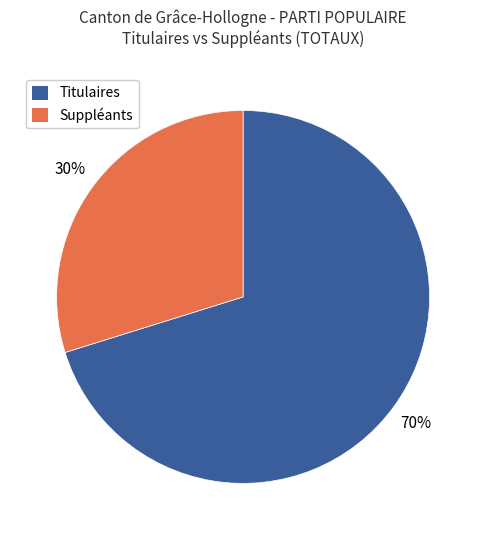

Is there a majority slice in this chart?

Yes